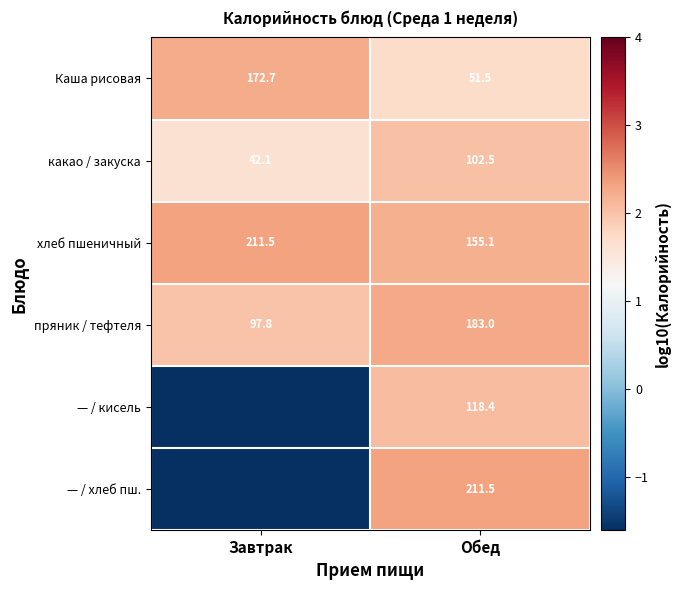

List the labels in order of хлеб пшеничный value, largest first.

Завтрак, Обед